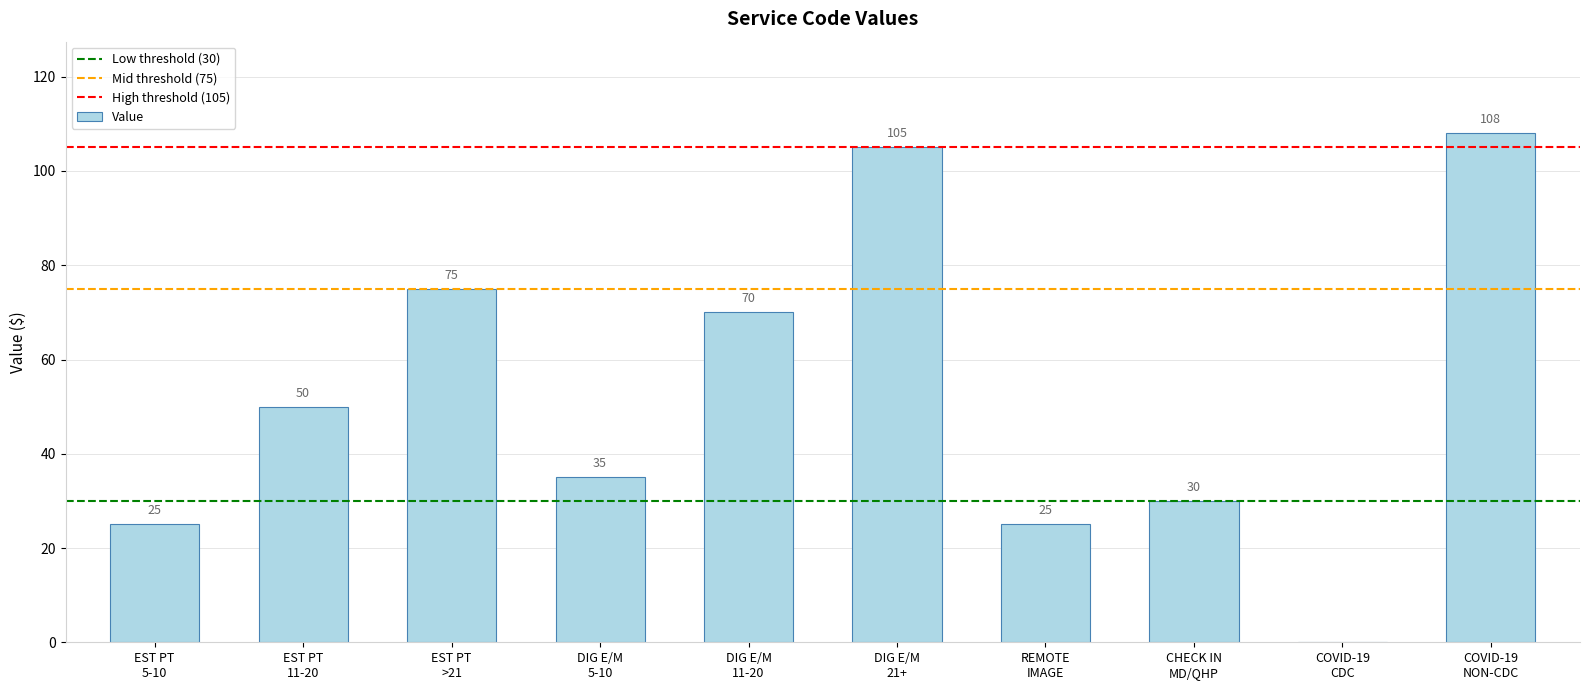

What is the sum of all values?

523